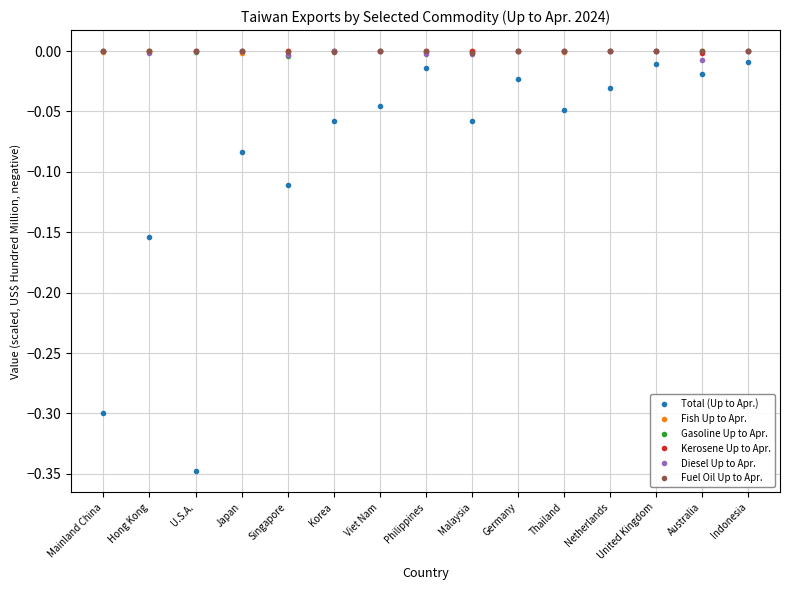

What position from the left is Viet Nam?

7